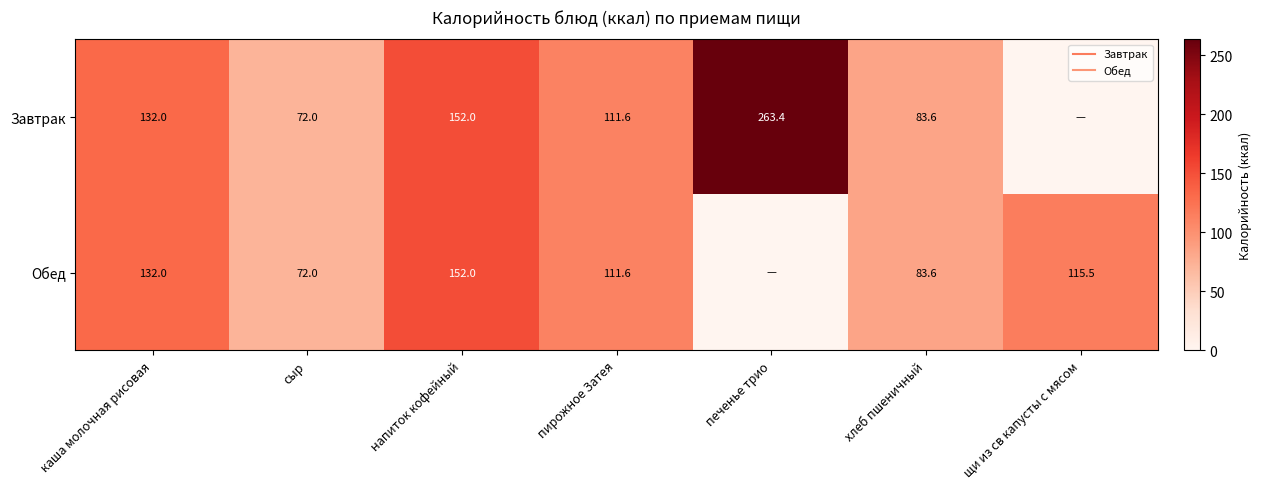

How many values in Завтрак are above zero?

6